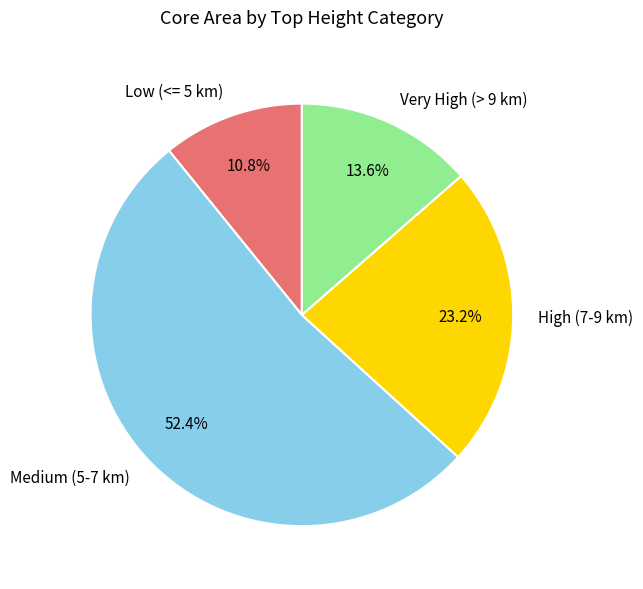

Approximately how many times larger is the value at Medium (5-7 km) compared to Very High (> 9 km)?

3.9